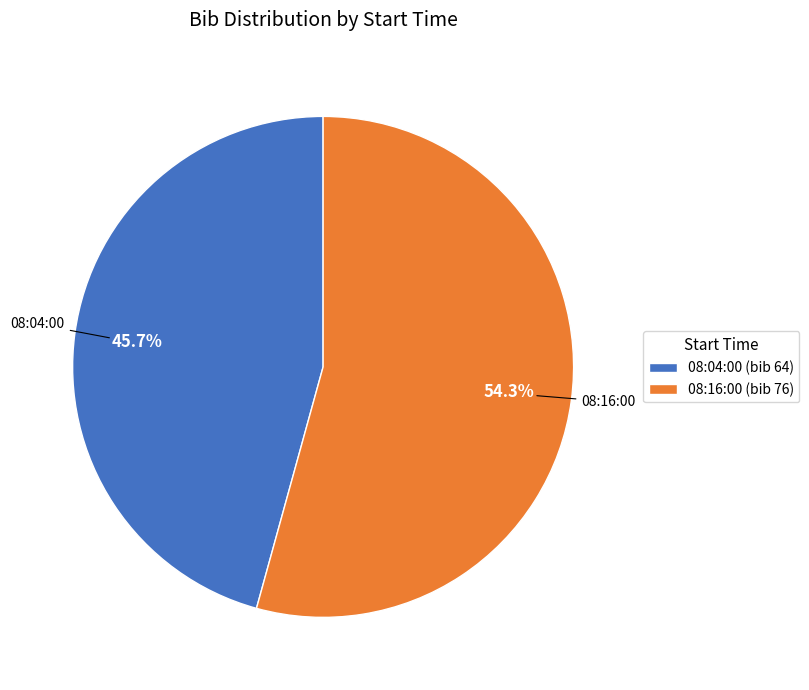

How much of the chart is everything except 08:16:00?

45.7%